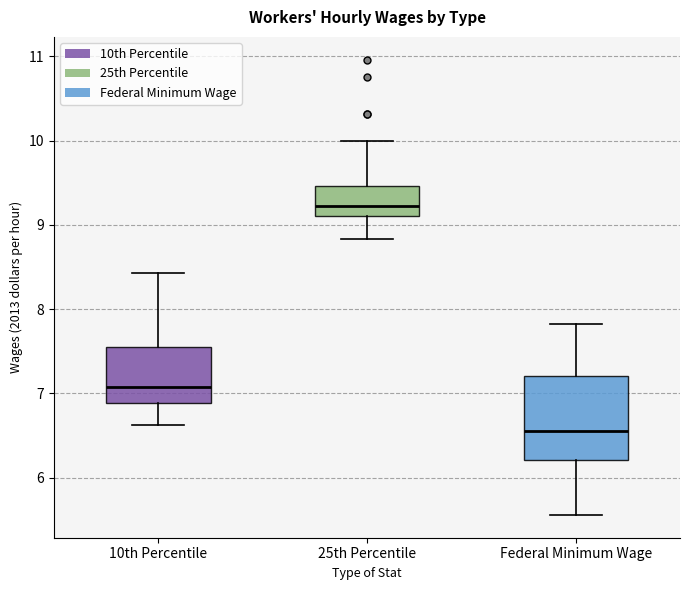

Which box is the tallest, from its lower edge to its upper edge?

Federal Minimum Wage